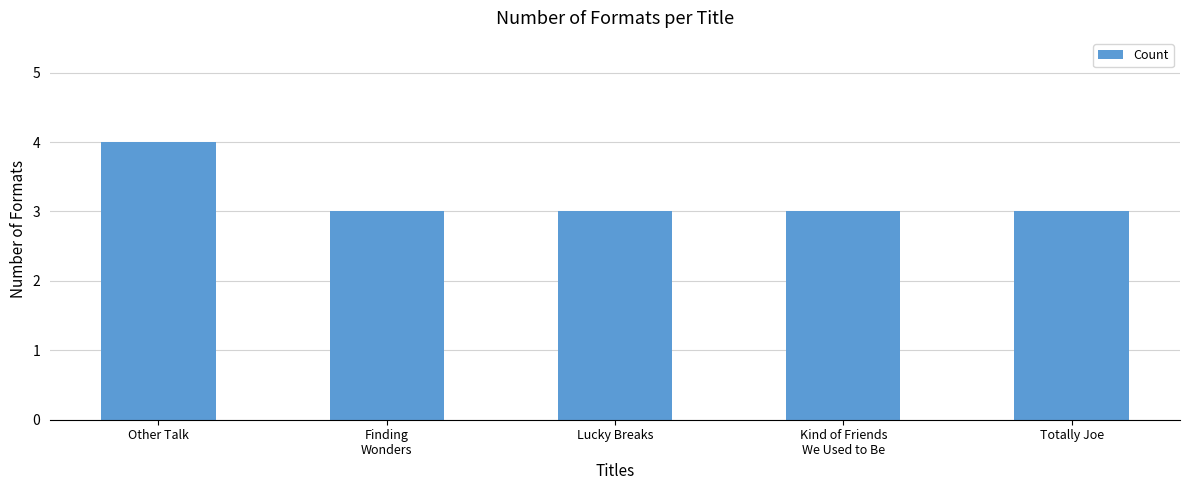

Between Other Talk and Lucky Breaks, which is larger?

Other Talk